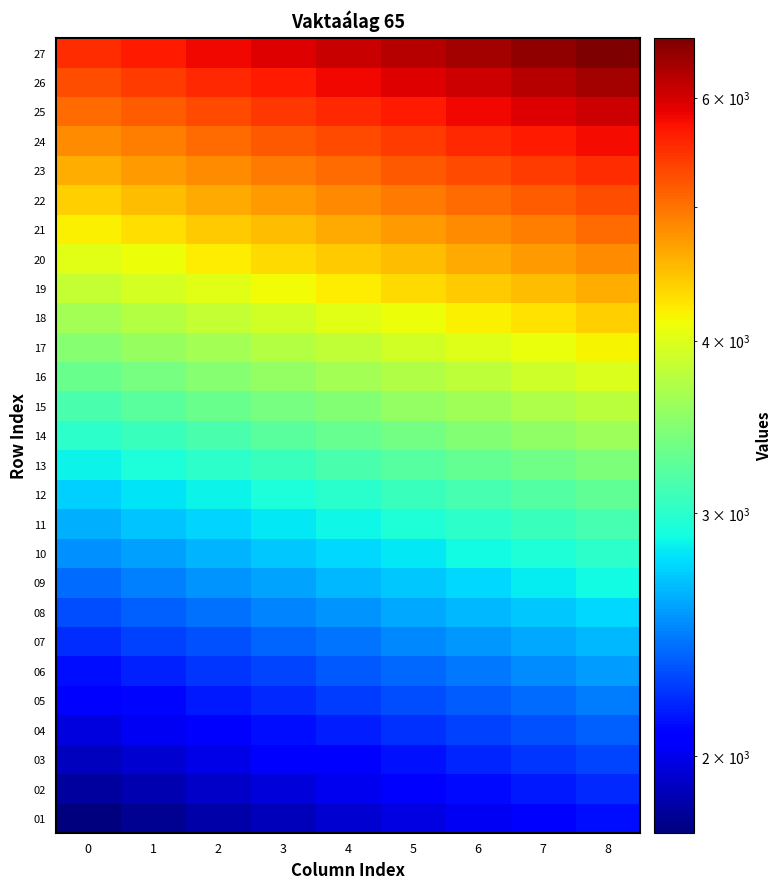

Reading left to right, list all the values displayed in this chart.

01: 0=1760.6	1=1804.6	2=1848.7	3=1892.7	4=1936.7	5=1980.7	6=2024.7	7=2068.7	8=2112.7
02: 0=1825.9	1=1871.5	2=1917.2	3=1962.8	4=2008.5	5=2054.1	6=2099.8	7=2145.4	8=2191.1
03: 0=1894.4	1=1941.8	2=1989.1	3=2036.5	4=2083.8	5=2131.2	6=2178.6	7=2225.9	8=2273.3
04: 0=1966.3	1=2015.5	2=2064.7	3=2113.8	4=2163.0	5=2212.1	6=2261.3	7=2310.4	8=2359.6
05: 0=2041.9	1=2092.9	2=2144.0	3=2195.0	4=2246.1	5=2297.1	6=2348.2	7=2399.2	8=2450.2
06: 0=2121.2	1=2174.2	2=2227.3	3=2280.3	4=2333.3	5=2386.3	6=2439.4	7=2492.4	8=2545.4
07: 0=2204.5	1=2259.6	2=2314.7	3=2369.8	4=2424.9	5=2480.1	6=2535.2	7=2590.3	8=2645.4
08: 0=2298.1	1=2355.6	2=2413.0	3=2470.5	4=2527.9	5=2585.4	6=2642.8	7=2700.3	8=2757.7
09: 0=2401.7	1=2461.8	2=2521.8	3=2581.8	4=2641.9	5=2701.9	6=2762.0	7=2822.0	8=2882.1
10: 0=2505.1	1=2567.7	2=2630.3	3=2693.0	4=2755.6	5=2818.2	6=2880.8	7=2943.5	8=3006.1
11: 0=2613.6	1=2679.0	2=2744.3	3=2809.7	4=2875.0	5=2940.3	6=3005.7	7=3071.0	8=3136.3
12: 0=2727.6	1=2795.8	2=2864.0	3=2932.2	4=3000.4	5=3068.6	6=3136.7	7=3204.9	8=3273.1
13: 0=2861.7	1=2933.3	2=3004.8	3=3076.3	4=3147.9	5=3219.4	6=3291.0	7=3362.5	8=3434.1
14: 0=3004.1	1=3079.2	2=3154.3	3=3229.4	4=3304.5	5=3379.6	6=3454.7	7=3529.8	8=3604.9
15: 0=3154.3	1=3233.2	2=3312.0	3=3390.9	4=3469.8	5=3548.6	6=3627.5	7=3706.3	8=3785.2
16: 0=3312.0	1=3394.8	2=3477.6	3=3560.4	4=3643.2	5=3726.1	6=3808.8	7=3891.7	8=3974.4
17: 0=3477.6	1=3564.6	2=3651.5	3=3738.5	4=3825.4	5=3912.3	6=3999.3	7=4086.2	8=4173.2
18: 0=3651.5	1=3742.8	2=3834.1	3=3925.4	4=4016.7	5=4108.0	6=4199.2	7=4290.5	8=4381.8
19: 0=3834.1	1=3929.9	2=4025.8	3=4121.7	4=4217.5	5=4313.4	6=4409.2	7=4505.1	8=4600.9
20: 0=4014.2	1=4114.6	2=4214.9	3=4315.3	4=4415.6	5=4516.0	6=4616.4	7=4716.7	8=4817.1
21: 0=4199.8	1=4304.8	2=4409.8	3=4514.7	4=4619.7	5=4724.7	6=4829.7	7=4934.7	8=5039.7
22: 0=4394.6	1=4504.4	2=4614.3	3=4724.2	4=4834.0	5=4943.9	6=5053.8	7=5163.6	8=5273.5
23: 0=4599.1	1=4714.1	2=4829.1	3=4944.1	4=5059.0	5=5174.0	6=5289.0	7=5404.0	8=5518.9
24: 0=4813.9	1=4934.3	2=5054.6	3=5175.0	4=5295.3	5=5415.6	6=5536.0	7=5656.4	8=5776.7
25: 0=5039.4	1=5165.4	2=5291.4	3=5417.4	4=5543.4	5=5669.4	6=5795.3	7=5921.3	8=6047.3
26: 0=5276.2	1=5408.1	2=5540.0	3=5671.9	4=5803.9	5=5935.8	6=6067.7	7=6199.6	8=6331.5
27: 0=5524.9	1=5663.0	2=5801.1	3=5939.2	4=6077.4	5=6215.5	6=6353.6	7=6491.7	8=6629.8